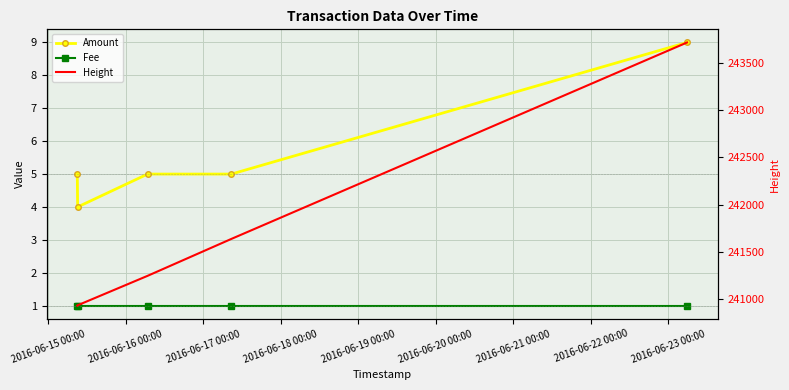

What is the smallest value displayed?

1